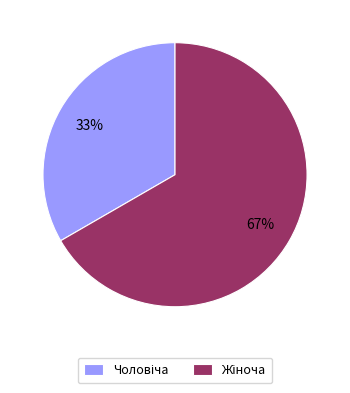

To the nearest percent, what is the average slice percentage?

50%